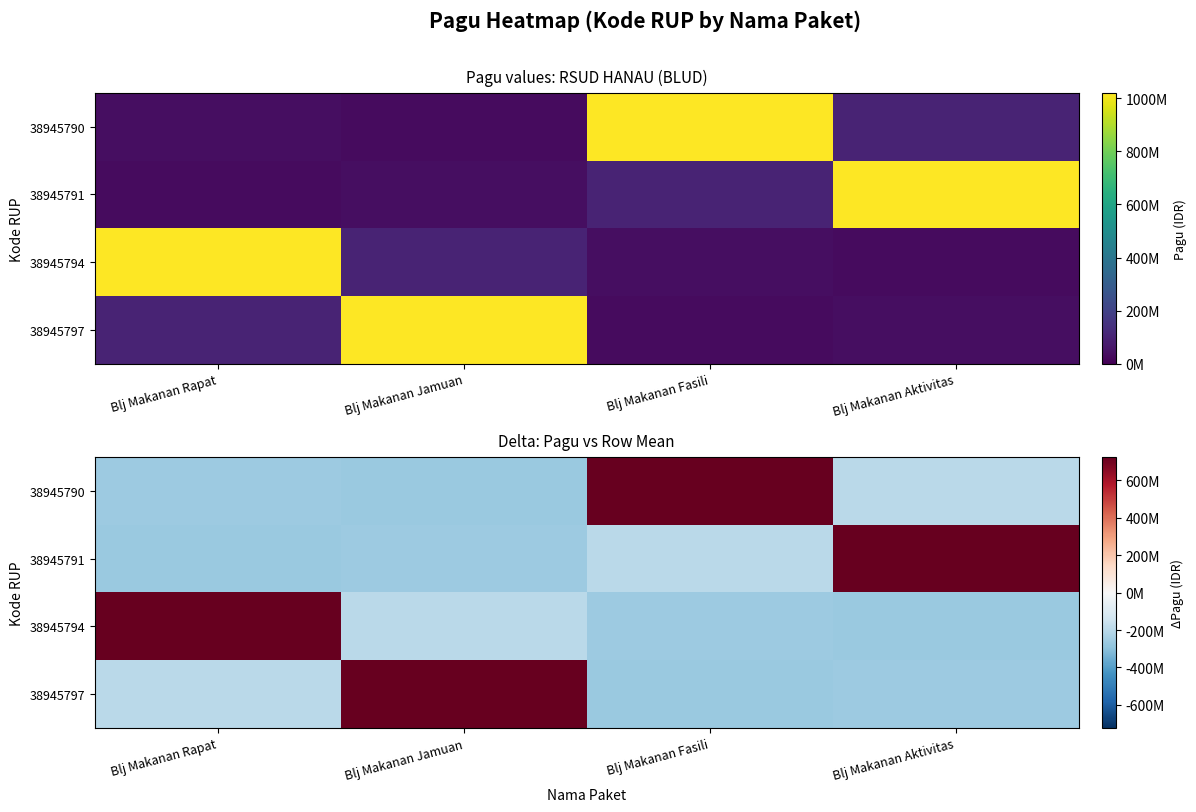

At which category is the sum across all series the highest?

Blj Makanan Rapat